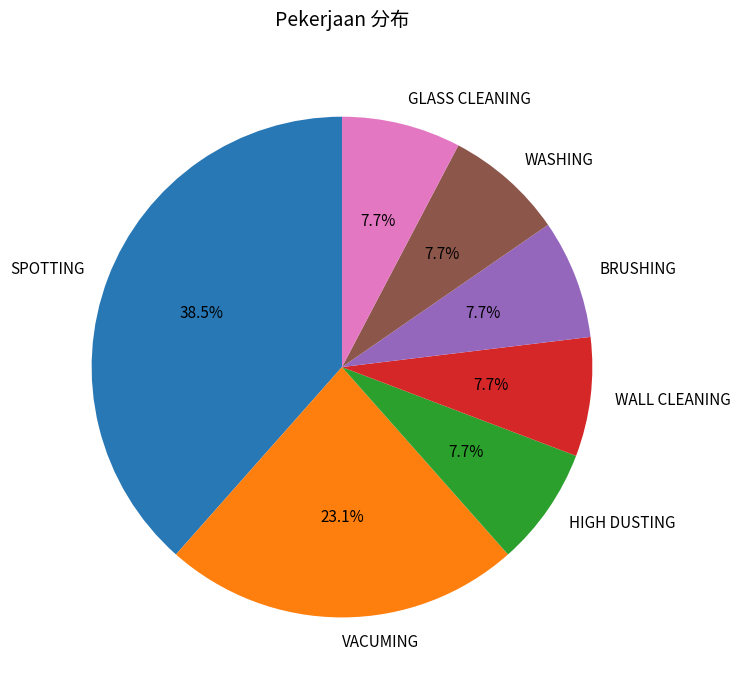

How many segments does this pie chart have?

7